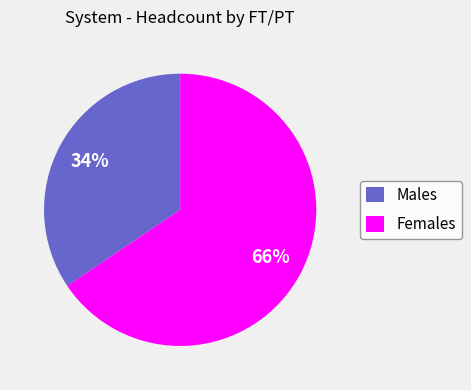

Does Females represent more than half of the total?

Yes